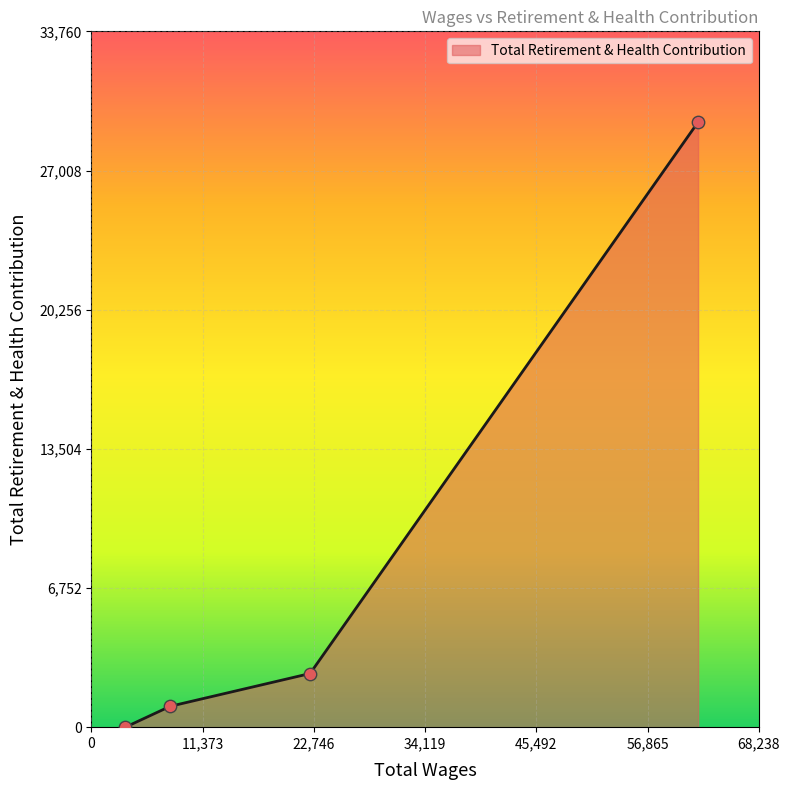

True or false: the data has more than 1 interior local peaks.

False